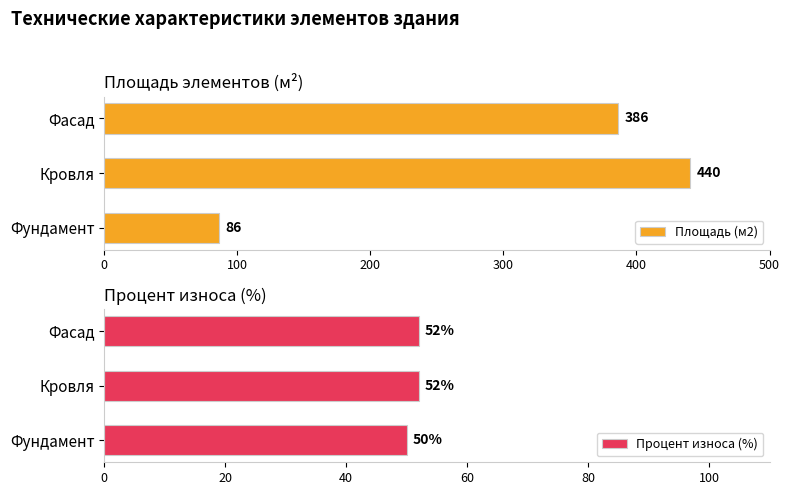

Which series has the largest range (max minus min)?

Площадь (м2)